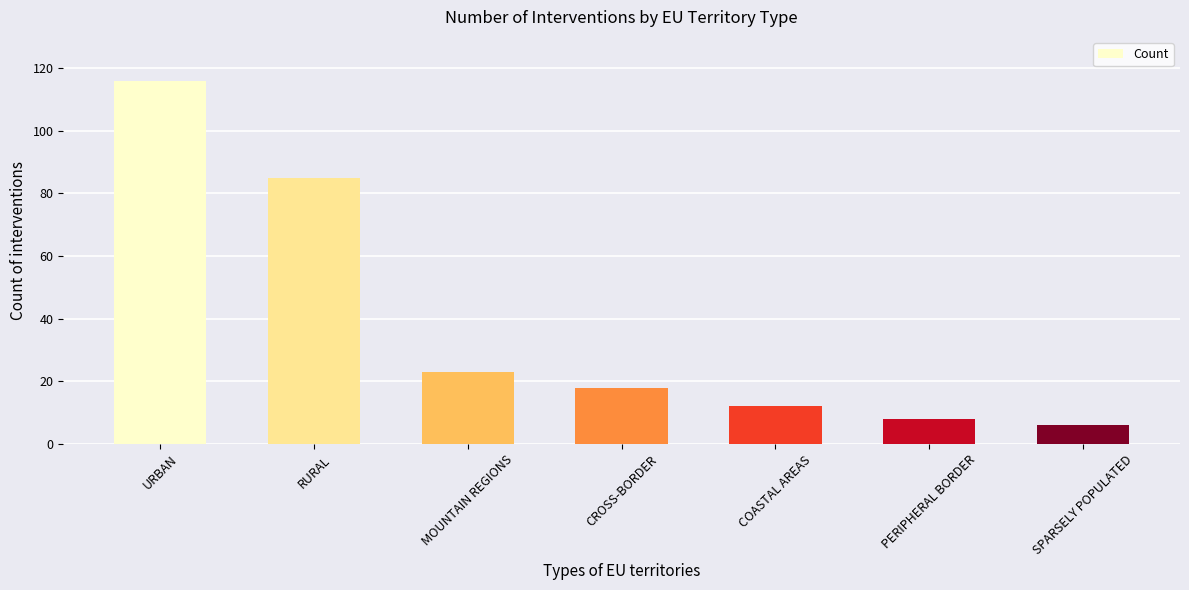

Where does the data first go above 18?

URBAN